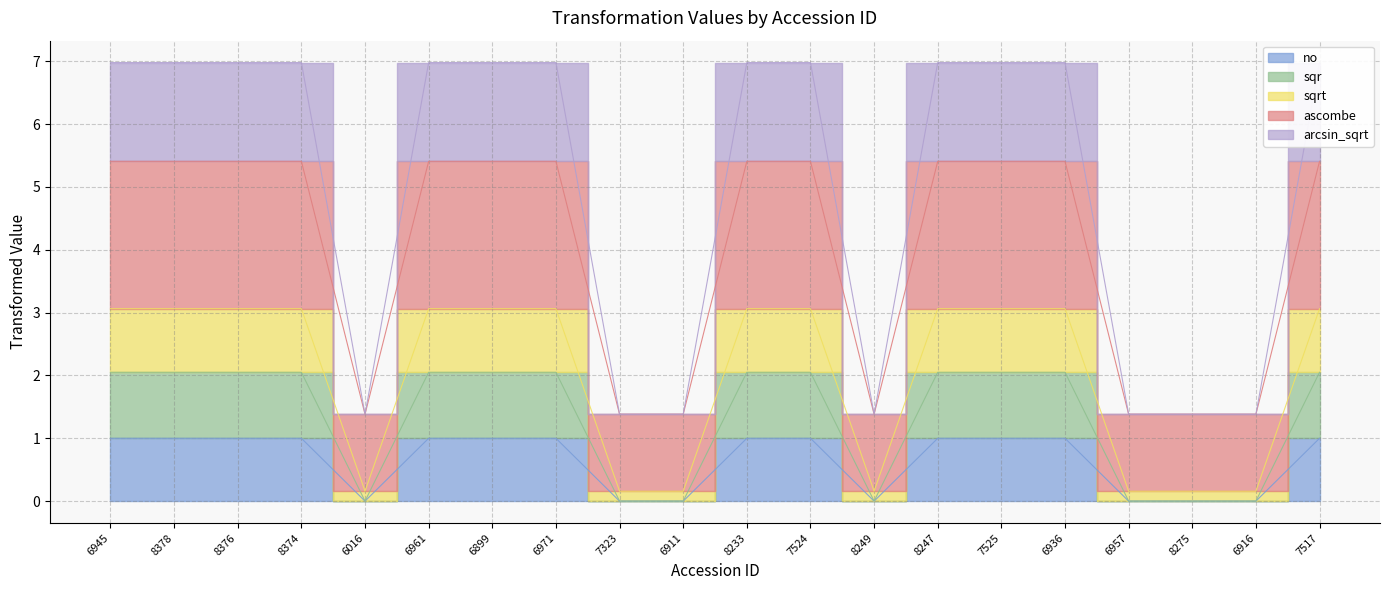

What are all the series names shown in the legend?

no, sqr, sqrt, ascombe, arcsin_sqrt